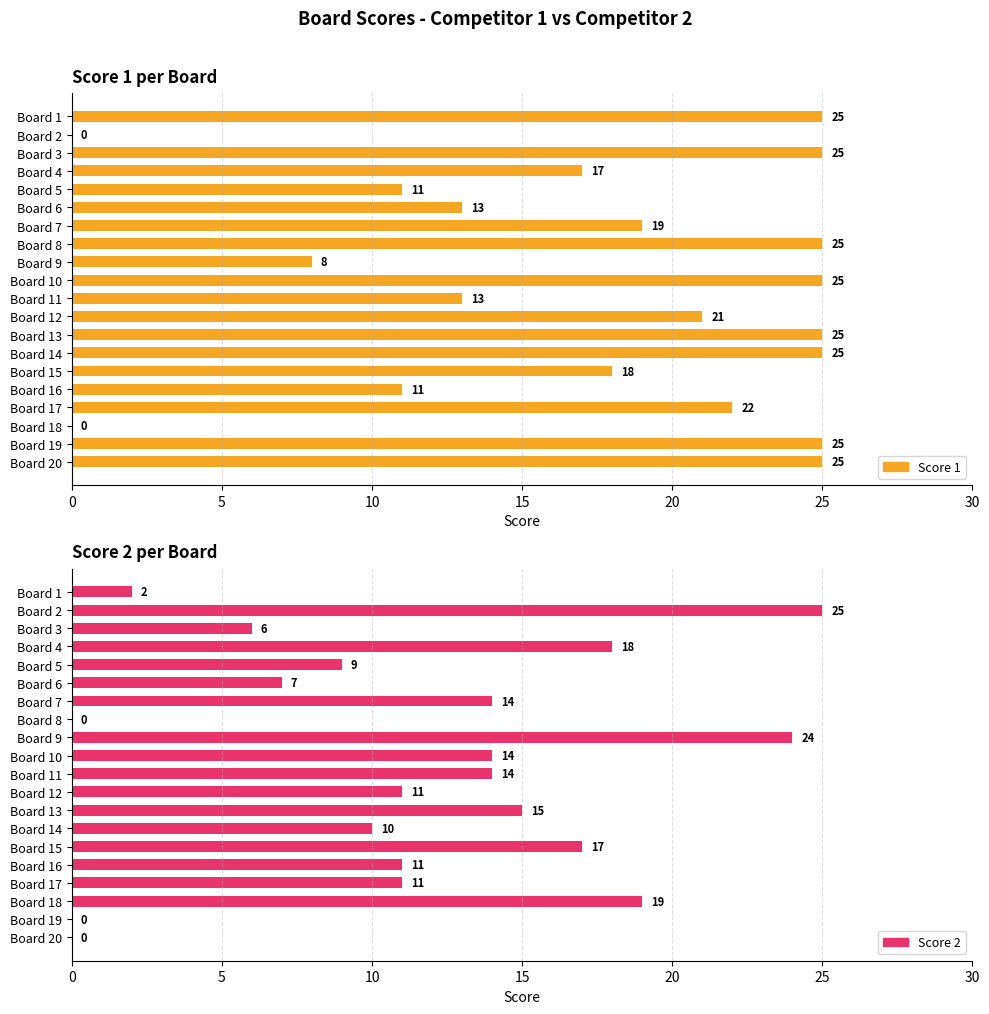

At how many categories does at least one series exceed 8?

20